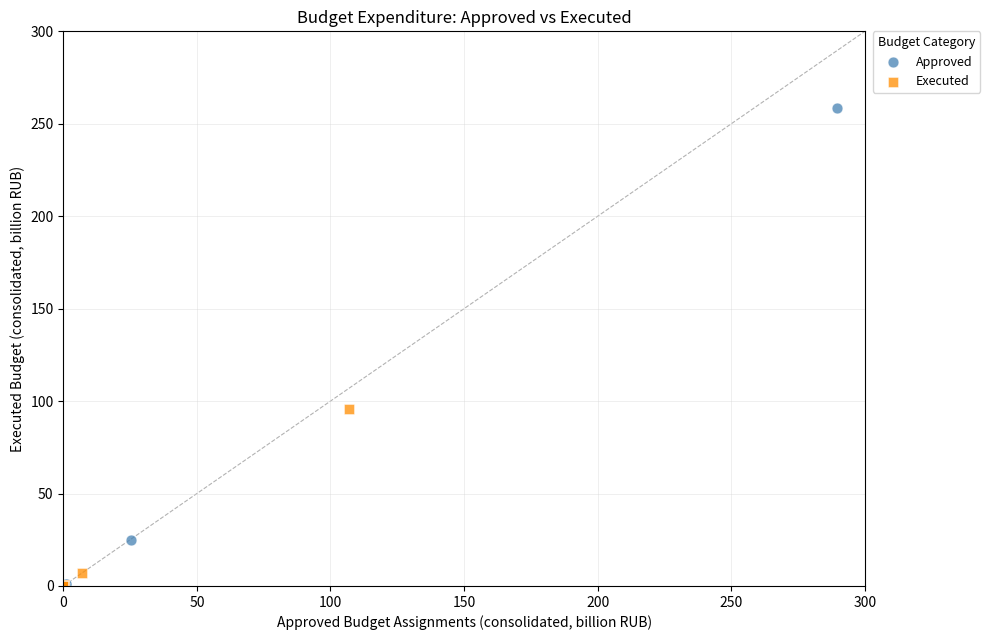

Which series has the largest Y range (max minus min)?

Approved